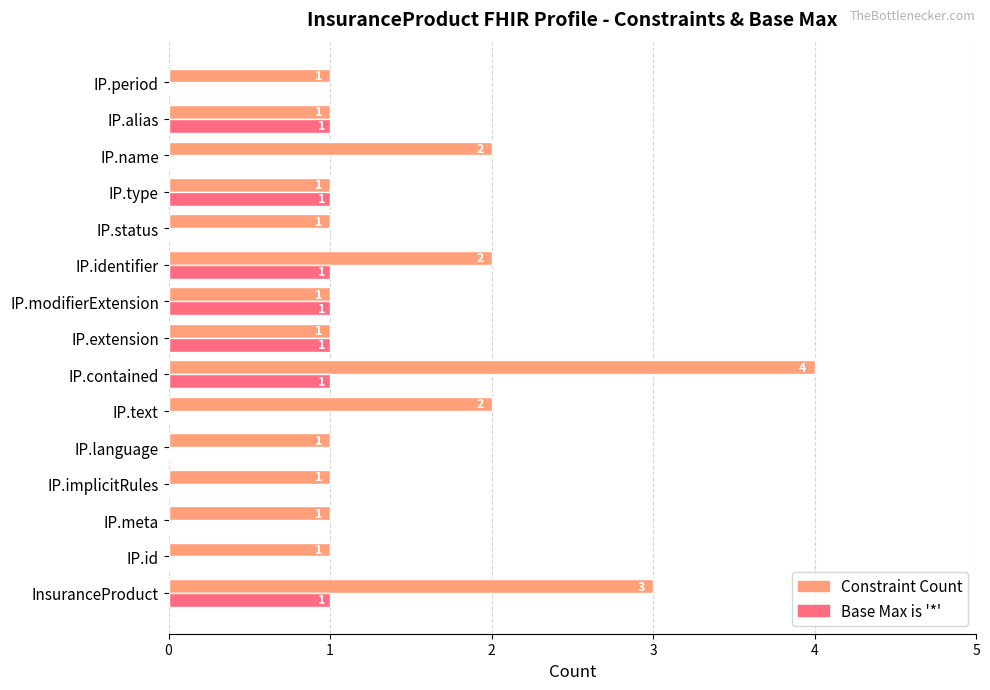

Count the Constraint Count values in the range 1 to 2.

13